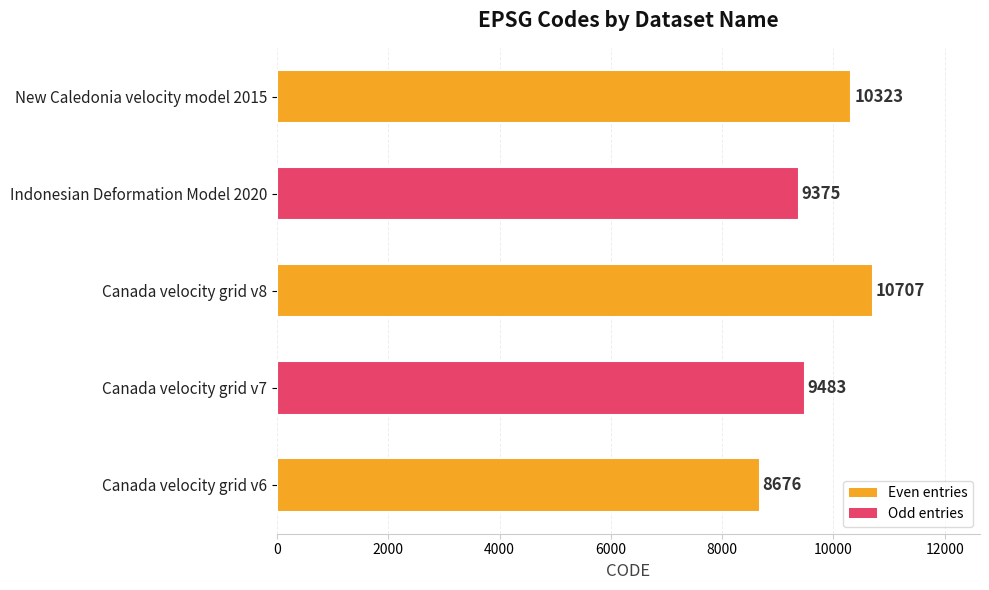

What is the change in value from Canada velocity grid v6 to Canada velocity grid v7?

+807